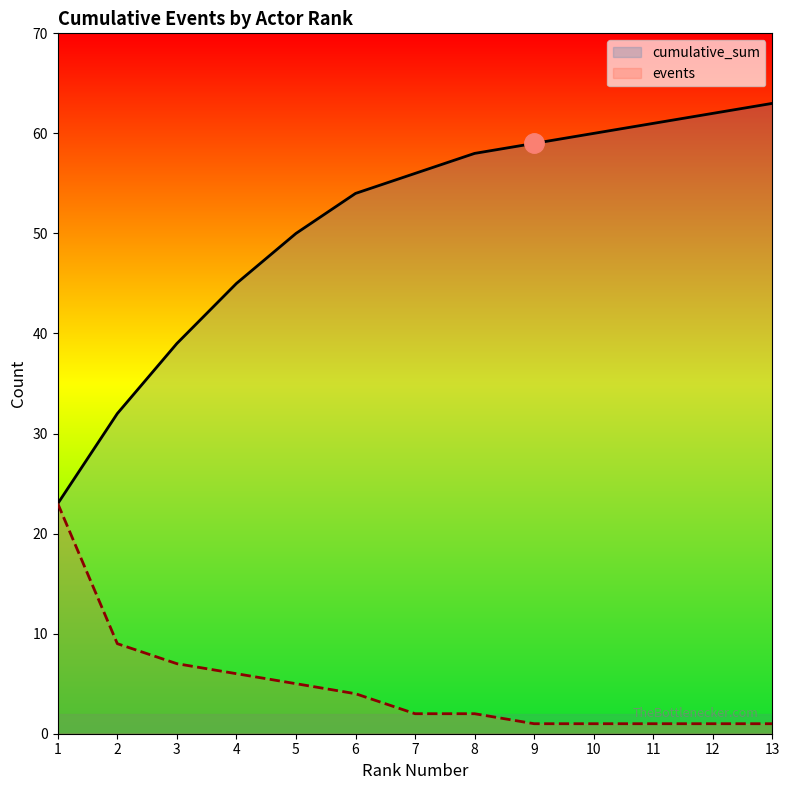

What is the approximate value of events at 2, to the nearest 10?

10